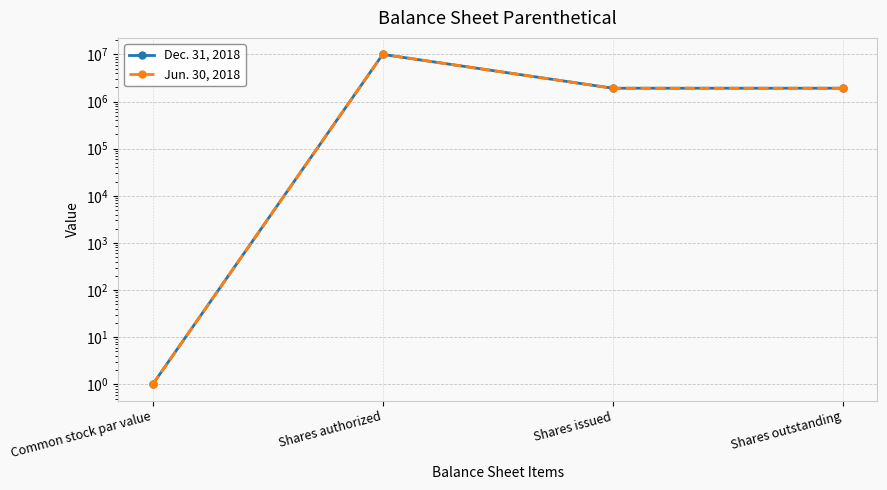

How many series are shown in this chart?

2